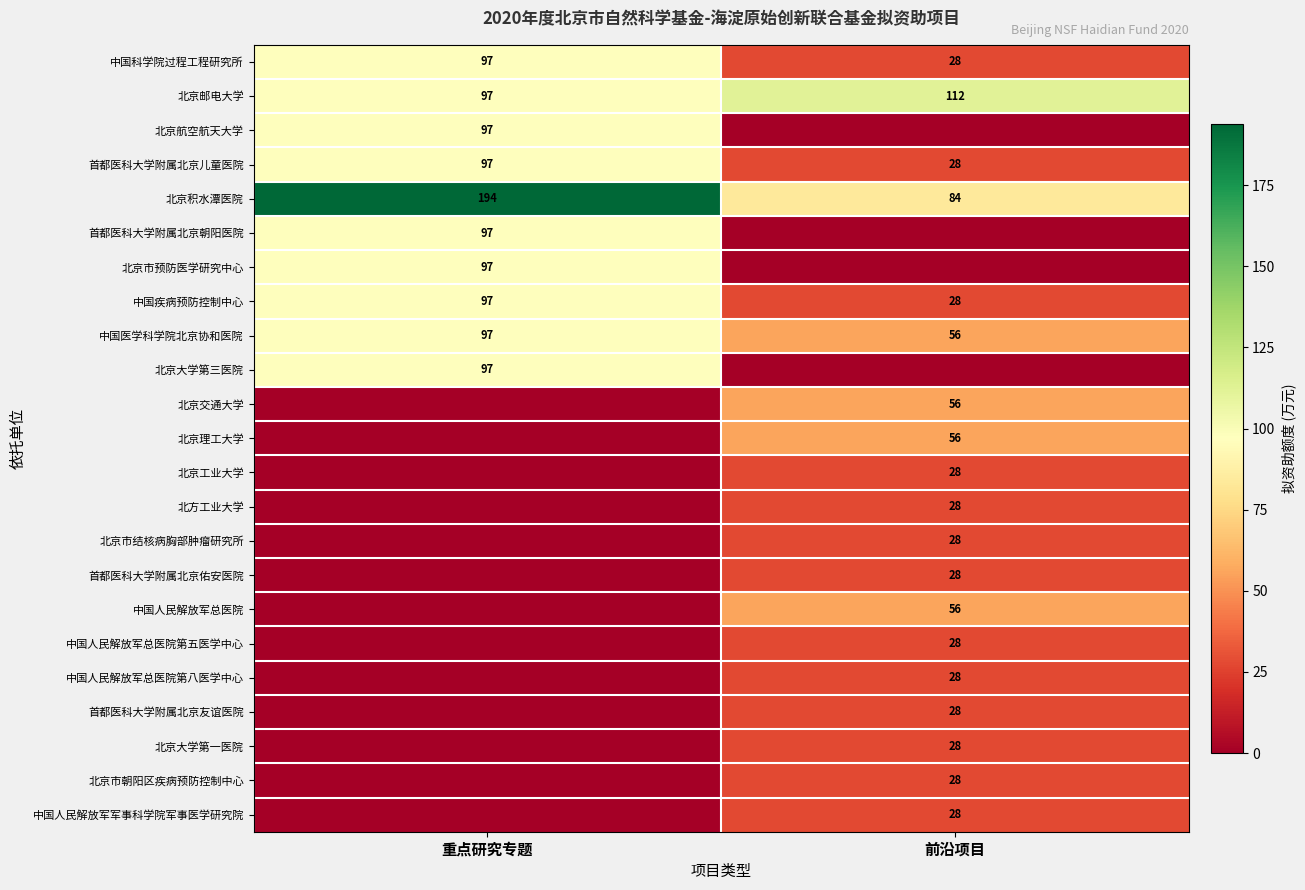

What is the difference between the 中国医学科学院北京协和医院 values at 重点研究专题 and 前沿项目?

41